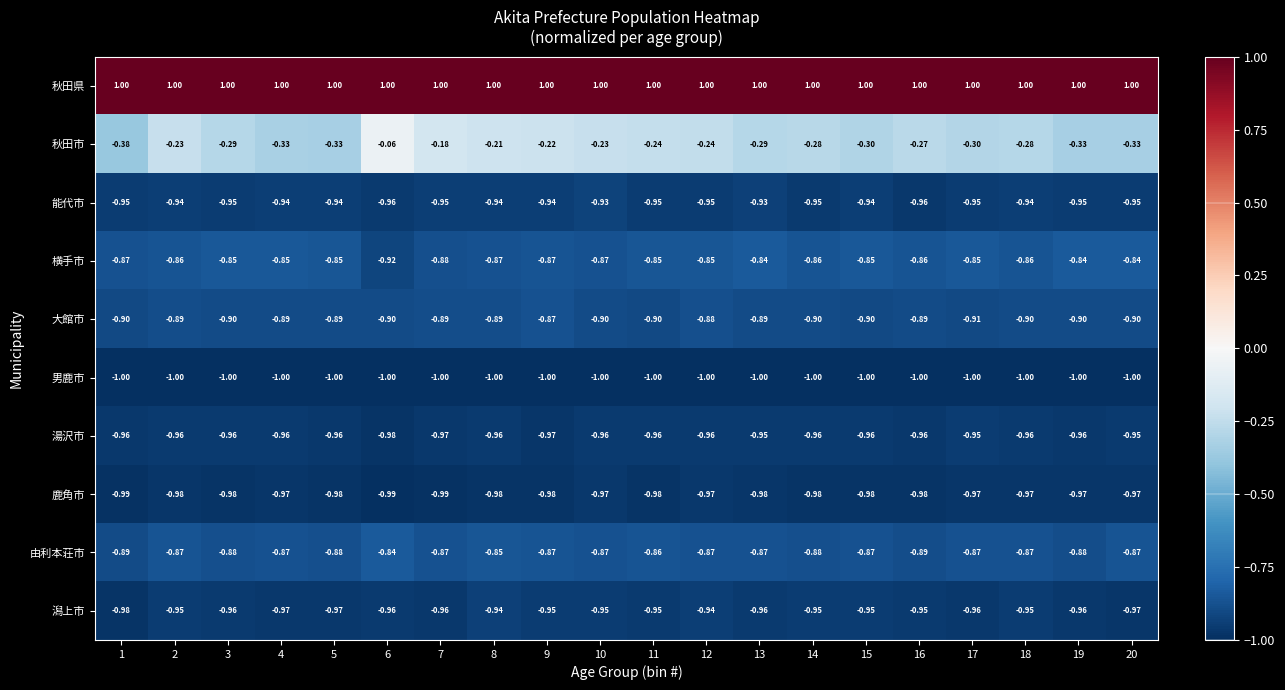

Rank the series at 18 from highest to lowest value.

秋田県, 秋田市, 横手市, 由利本荘市, 大館市, 能代市, 潟上市, 湯沢市, 鹿角市, 男鹿市